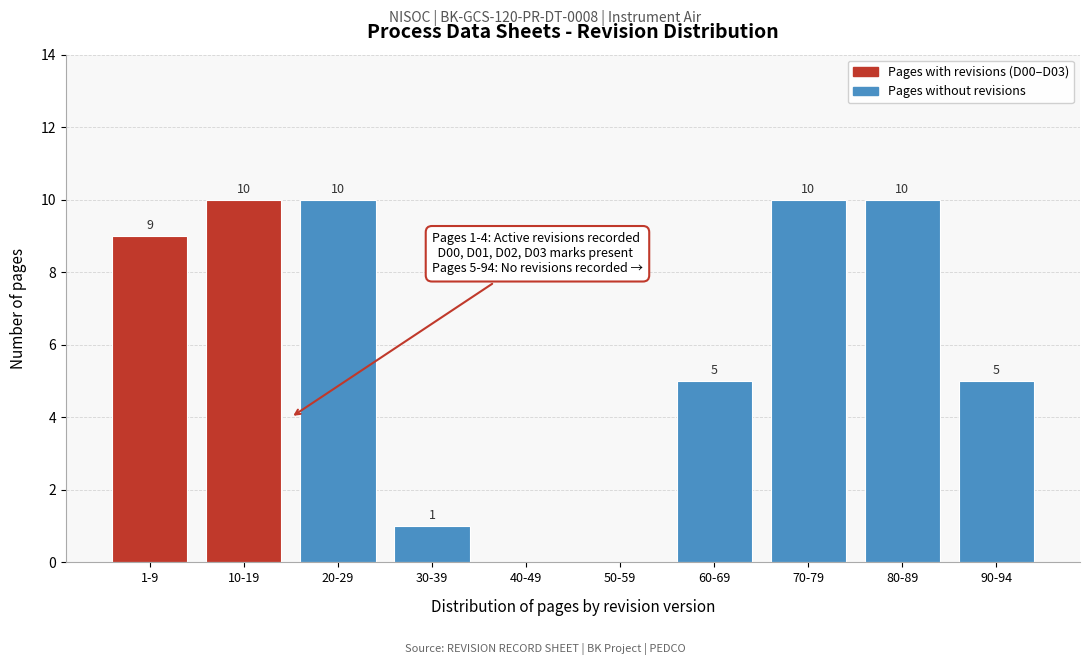

Reading left to right, transcribe all the data shown in this chart.

1-9=9	10-19=10	20-29=10	30-39=1	40-49=0	50-59=0	60-69=5	70-79=10	80-89=10	90-94=5